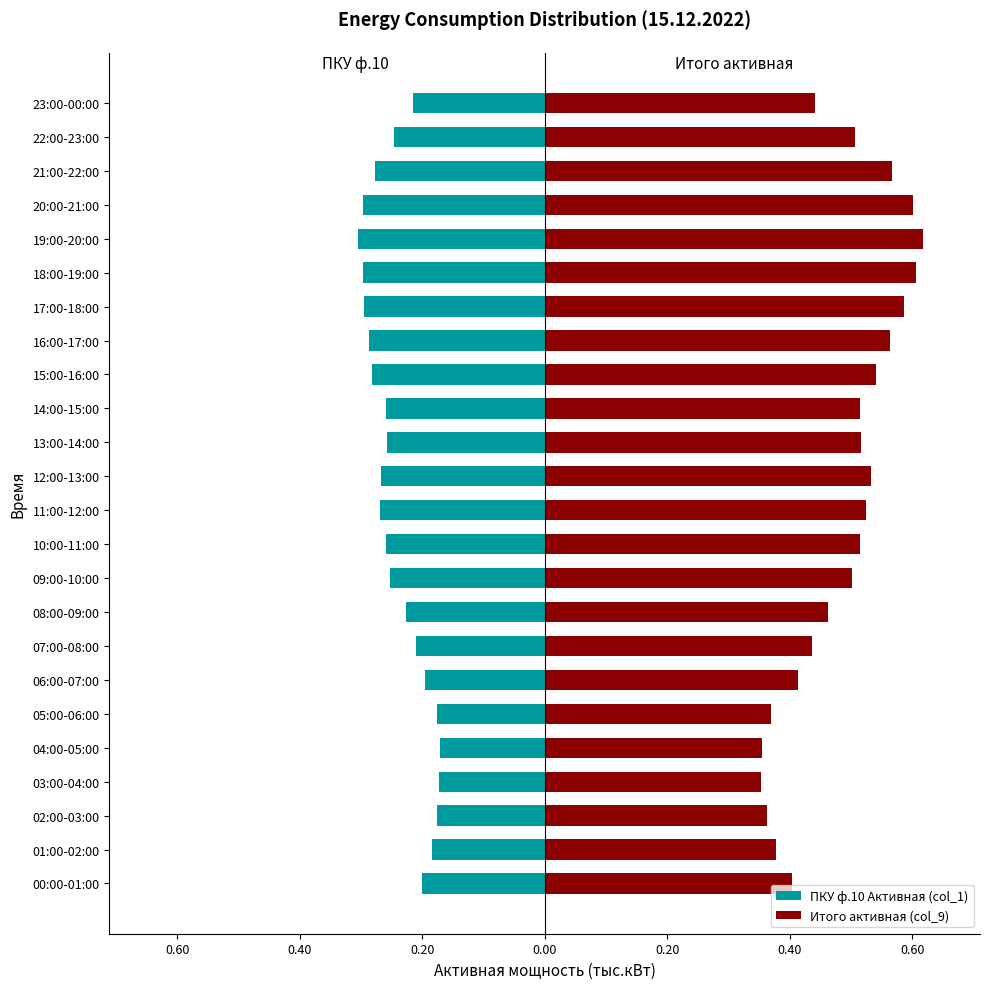

What is the difference between the highest and lowest values at 14:00-15:00?

0.8